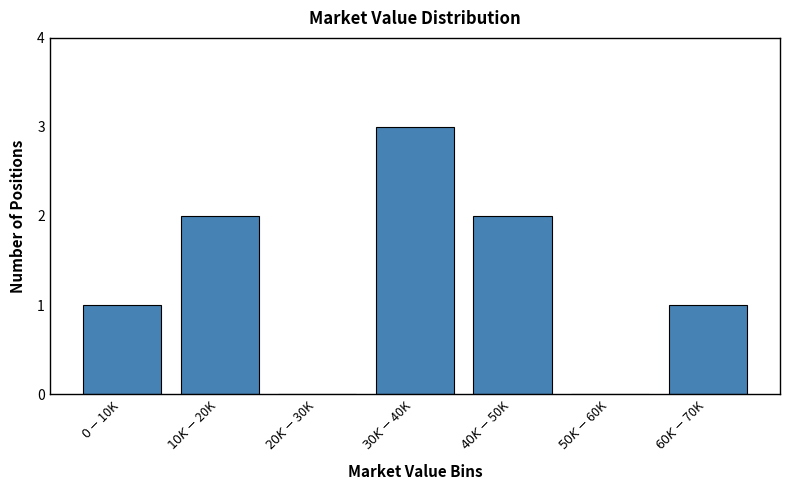

What is the sum of all values?

9